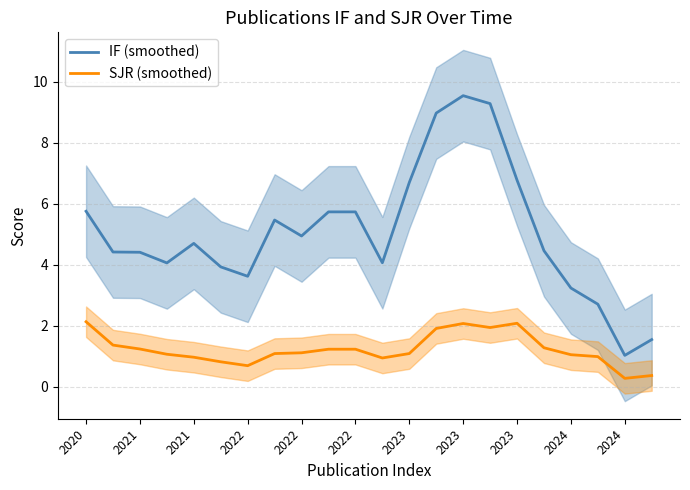

Count the number of categories in the chart.

22